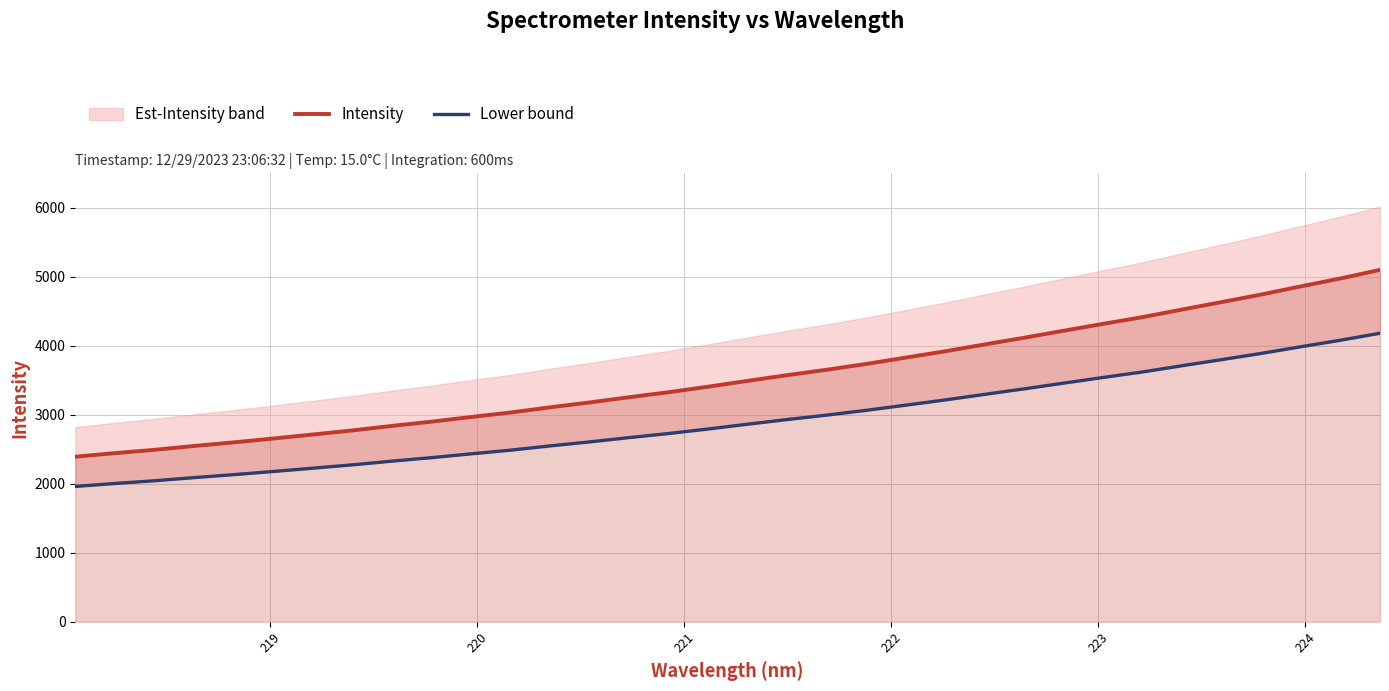

What is the lowest value of the Intensity series?

2392.0